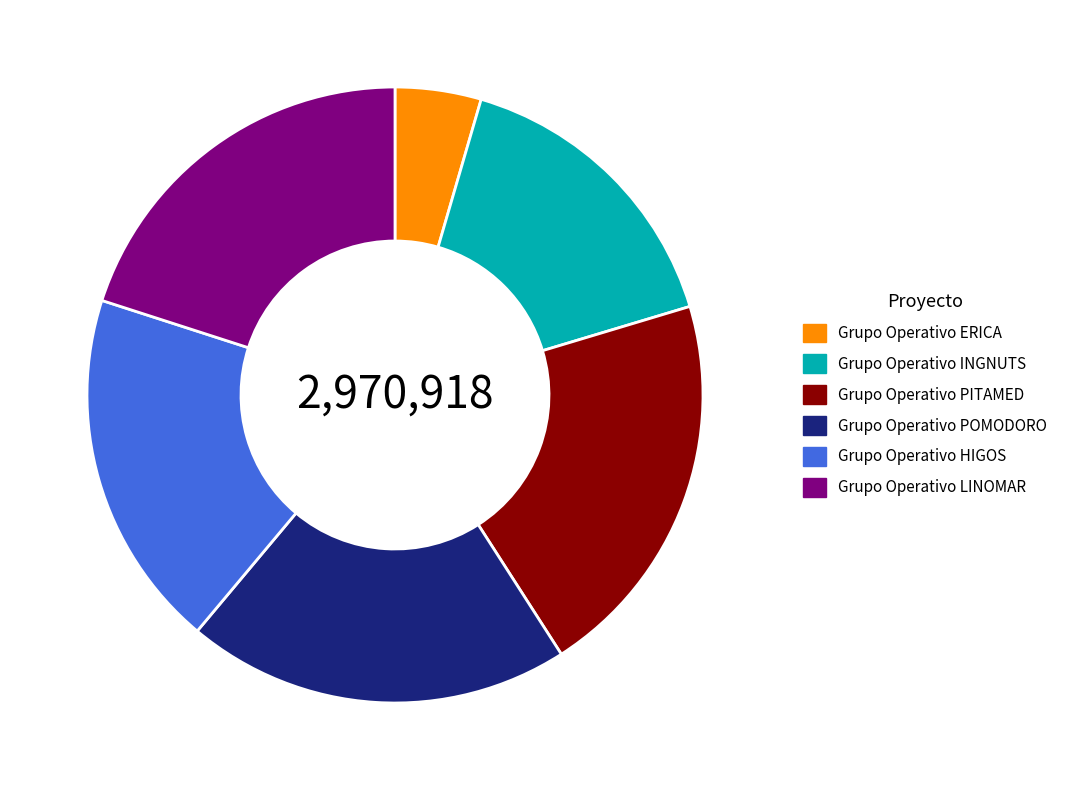

Between Grupo Operativo PITAMED and Grupo Operativo INGNUTS, which is larger?

Grupo Operativo PITAMED